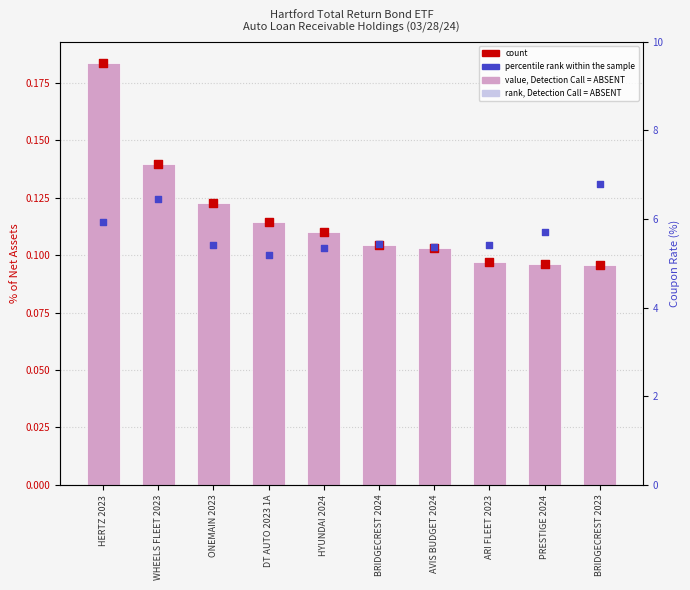

Is the value of percentile rank within the sample at HYUNDAI 2024 greater than the value of count at HYUNDAI 2024?

Yes